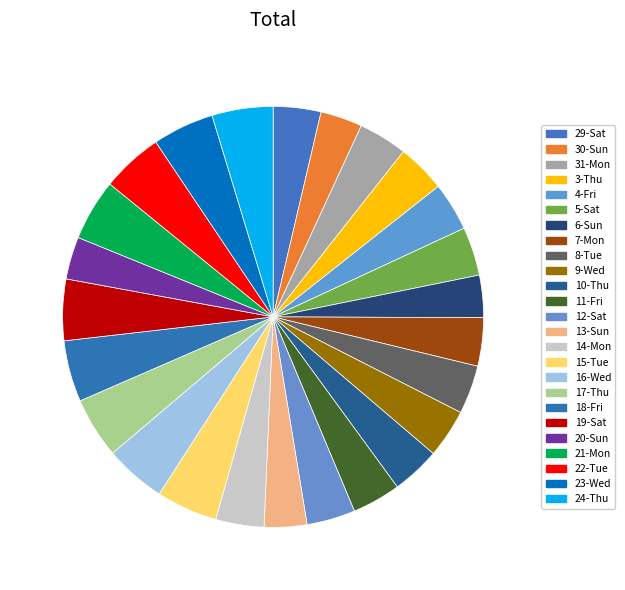

How many segments does this pie chart have?

25